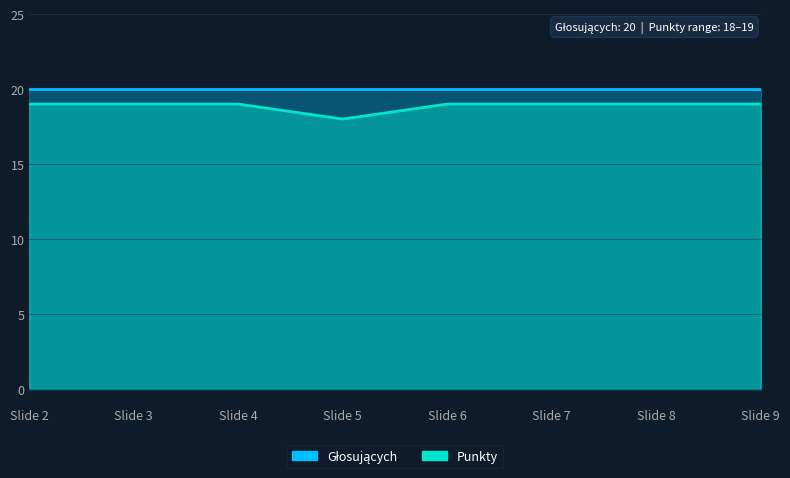

Count the values in the range 19 to 20.

7